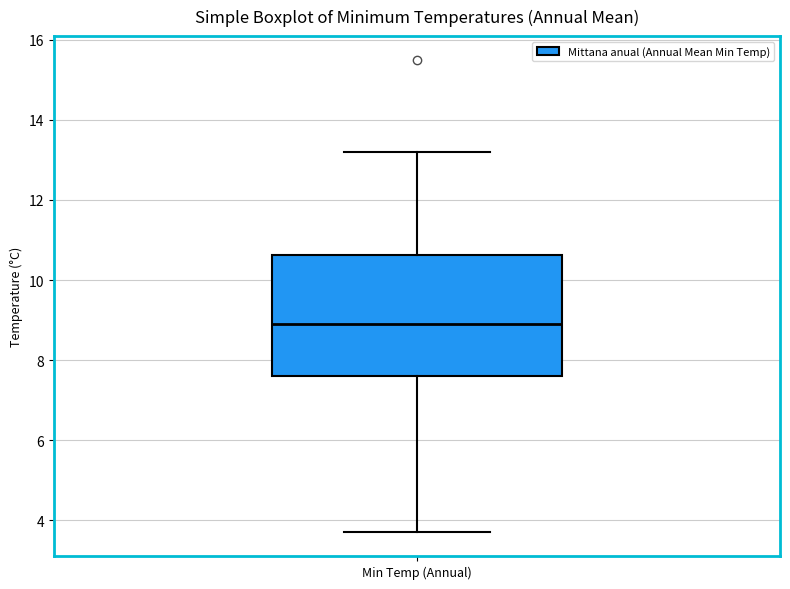

Read this box plot against the y-axis: the position of the median line, the range covered by the box, and the ends of both whiskers. The values are not printed on the chart, so give them approximately, as read against the axis.

median 9.0, box 7.6 to 10.6, whiskers 3.8 to 13.2